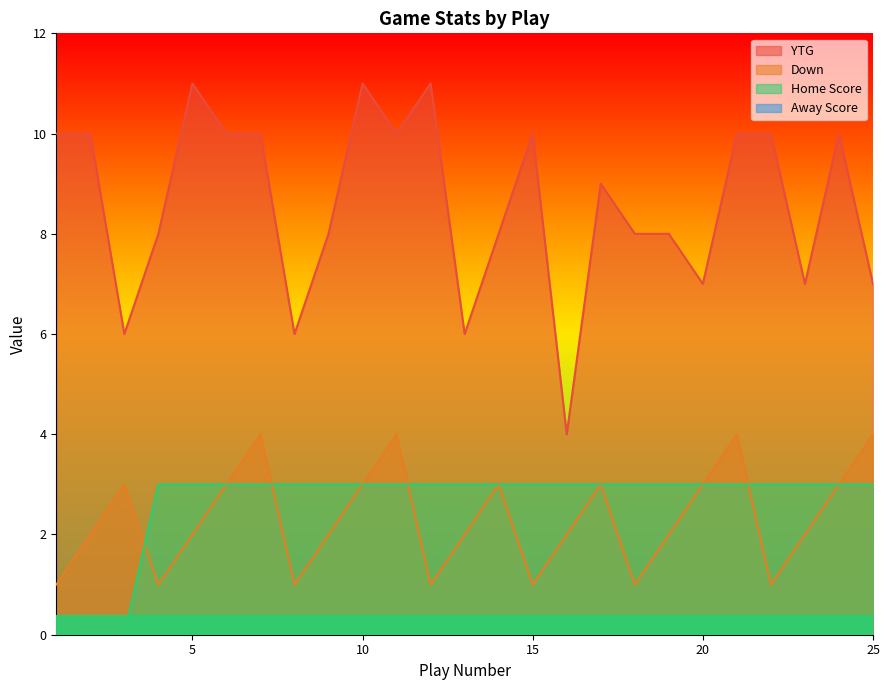

How many positive values does the Home Score series have?

22